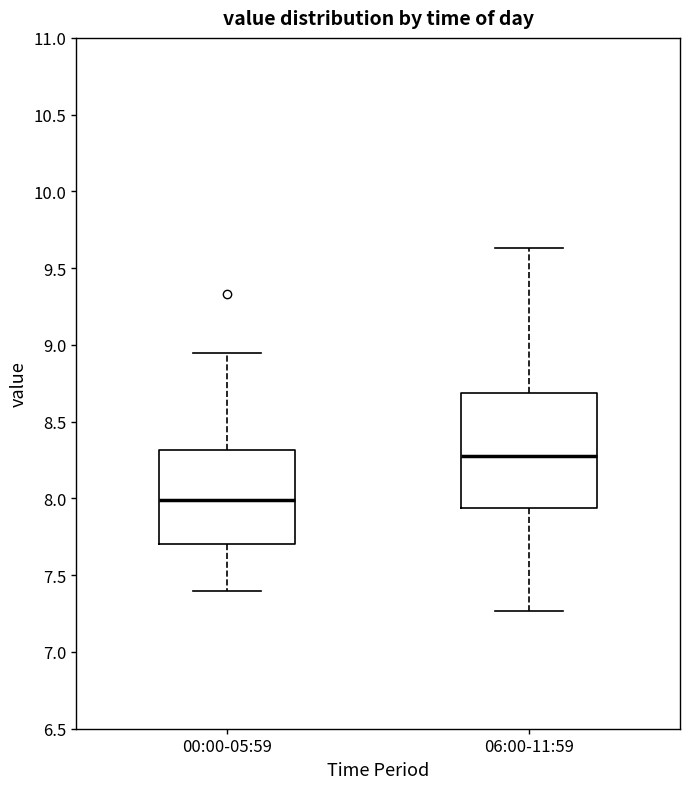

Reading left to right, transcribe this box plot: for each box, give where its median line is, the range the box spans, and where its two whiskers end, as read against the y-axis. The values are not printed on the chart, so give them approximately, as read against the axis.

00:00-05:59: median 8.00, box 7.70 to 8.30, whiskers 7.40 to 8.95
06:00-11:59: median 8.30, box 7.95 to 8.70, whiskers 7.25 to 9.65